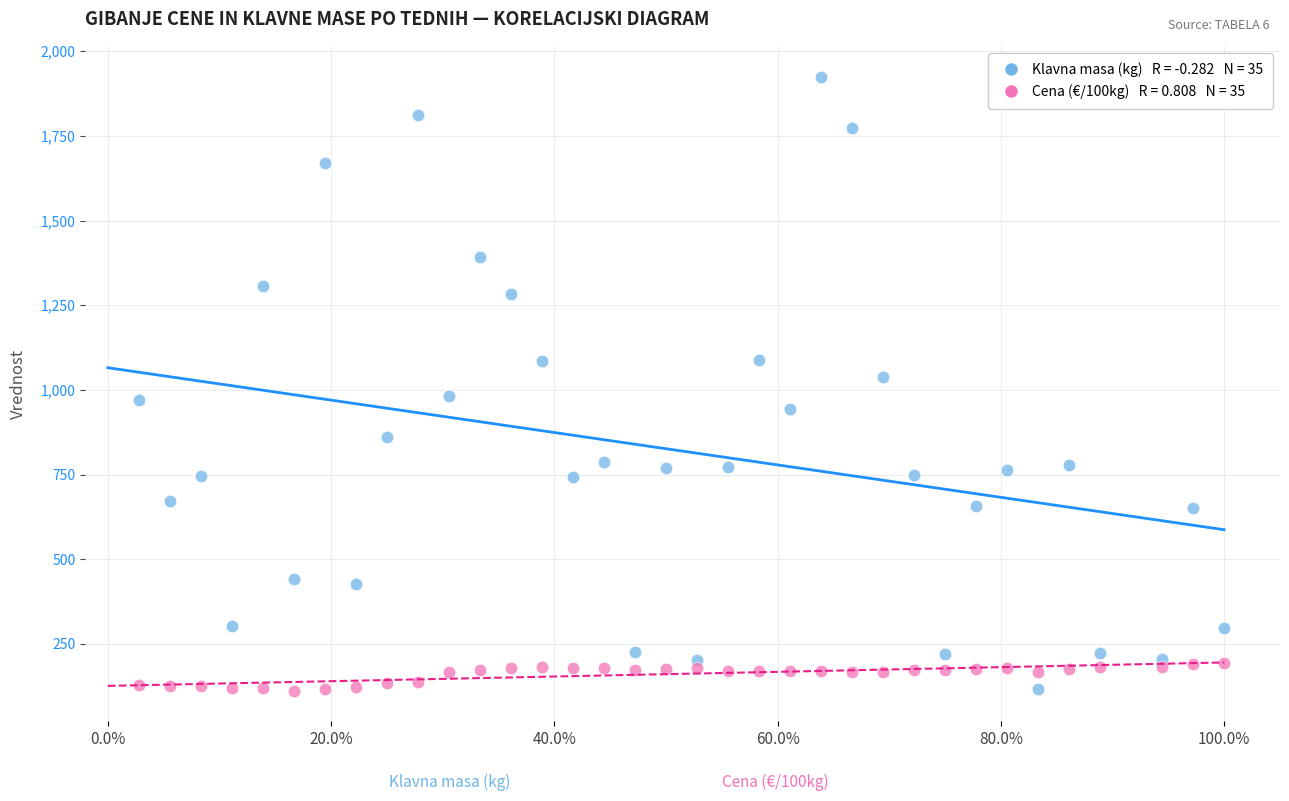

Across all data points, what is the range of X values (max minus min)?

1.0